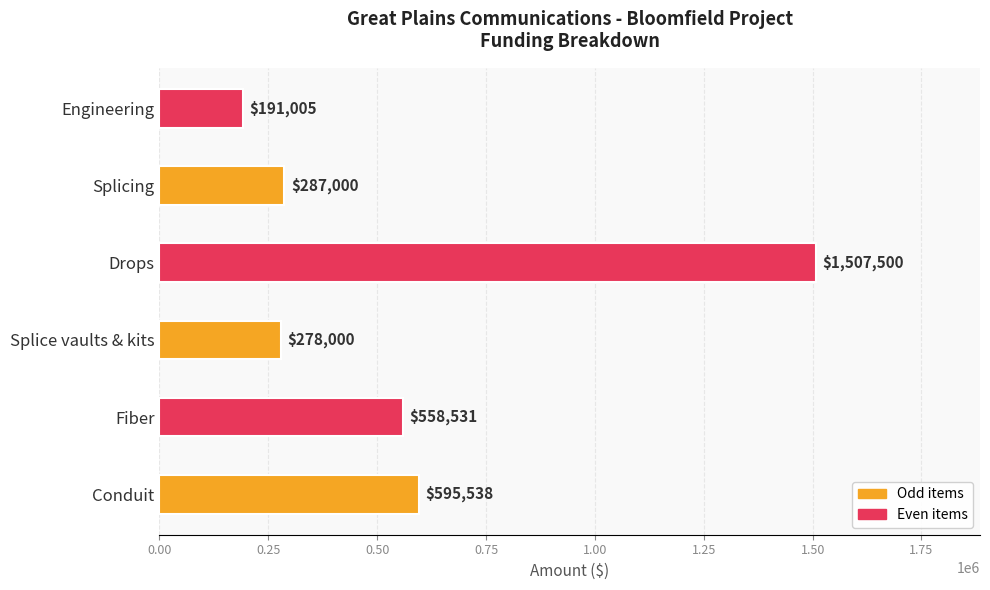

Count the number of categories in the chart.

6